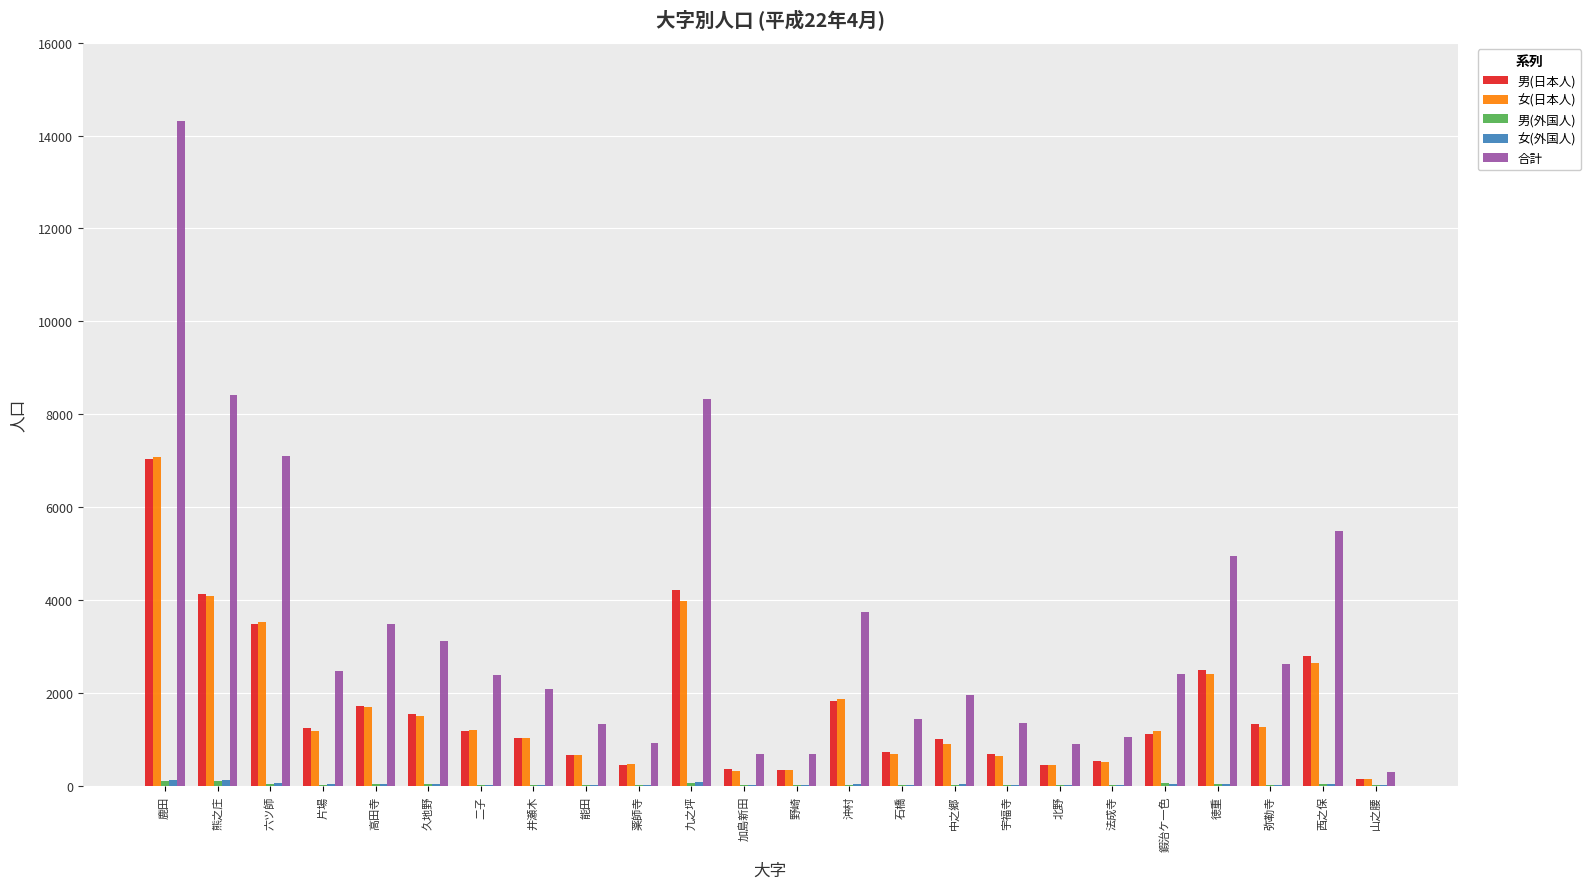

Between 六ツ師 and 西之保, which series saw the biggest shift?

合計